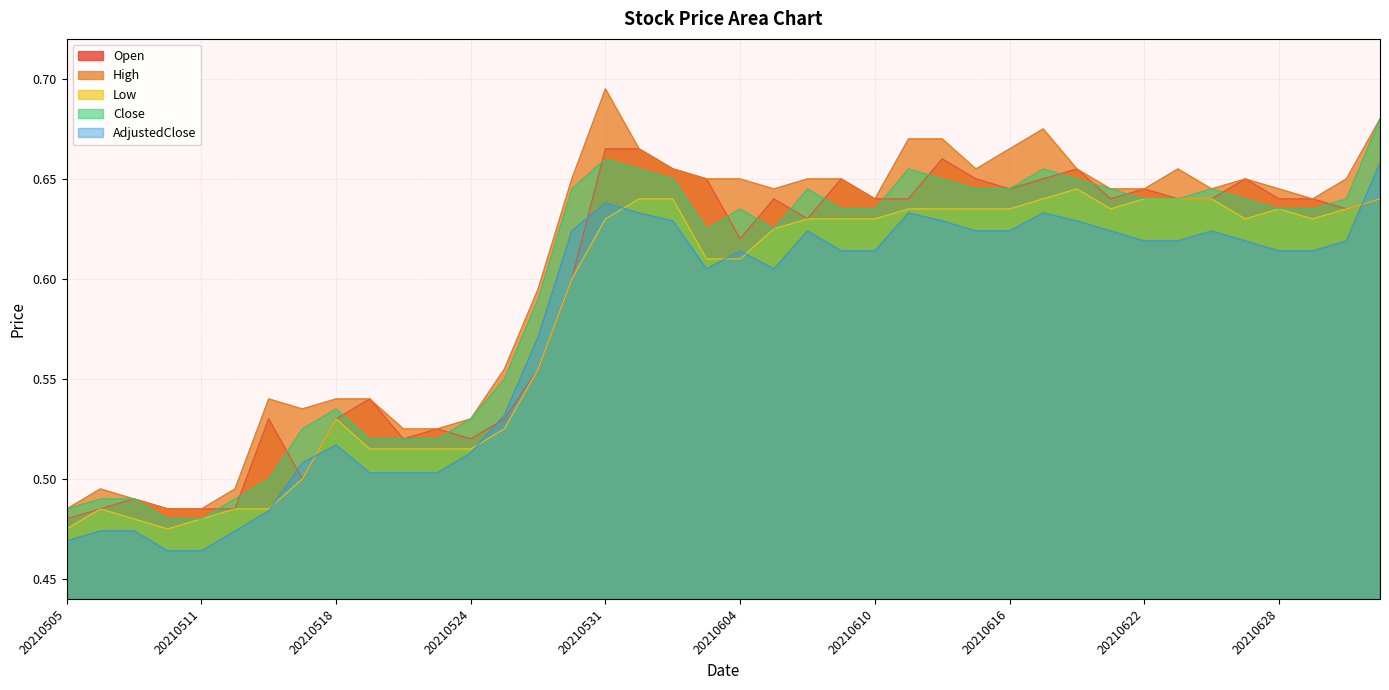

Is the value of Open at 20210525 greater than the value of AdjustedClose at 20210625?

No